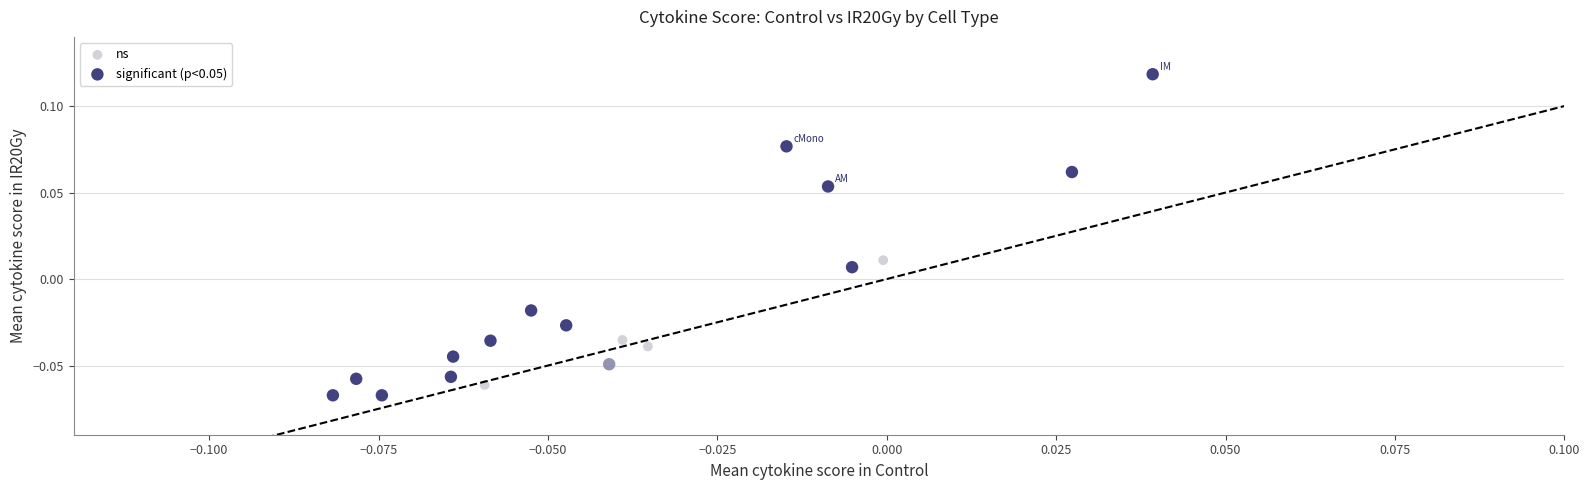

Which series reaches the maximum Y coordinate?

significant (p<0.05)